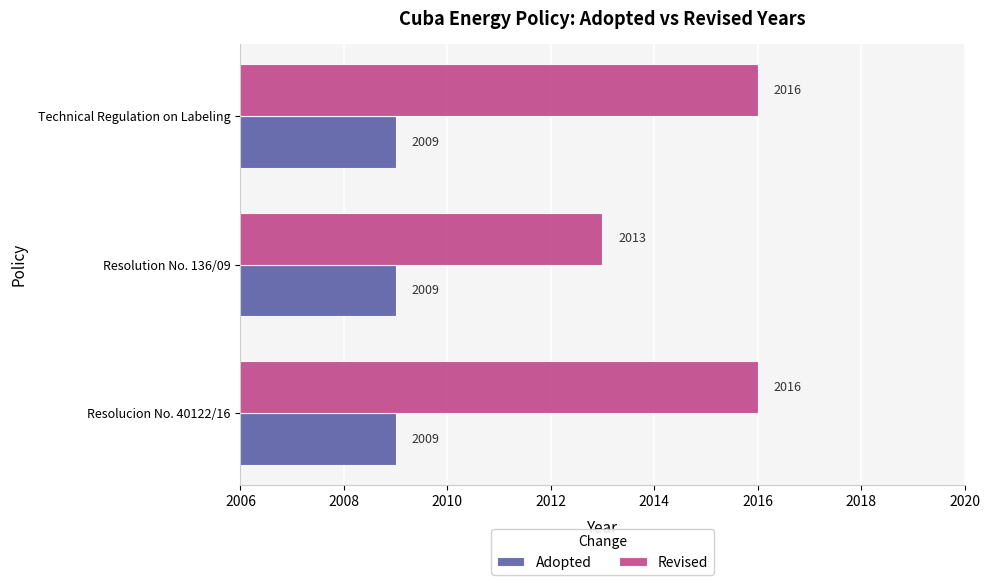

The value of Revised at Resolution No. 136/09 is 3266. True or false?

False